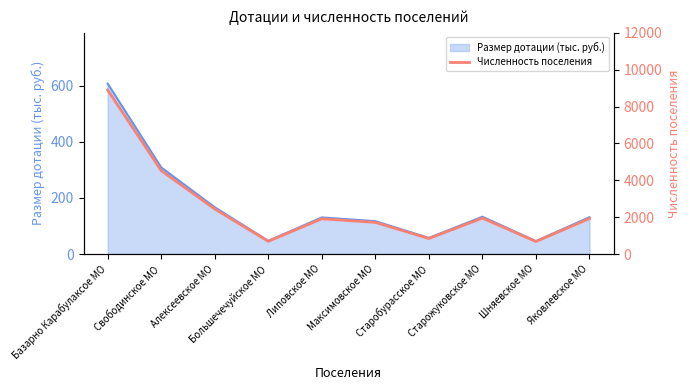

At which category does the data reach its first local valley?

Большечечуйское МО